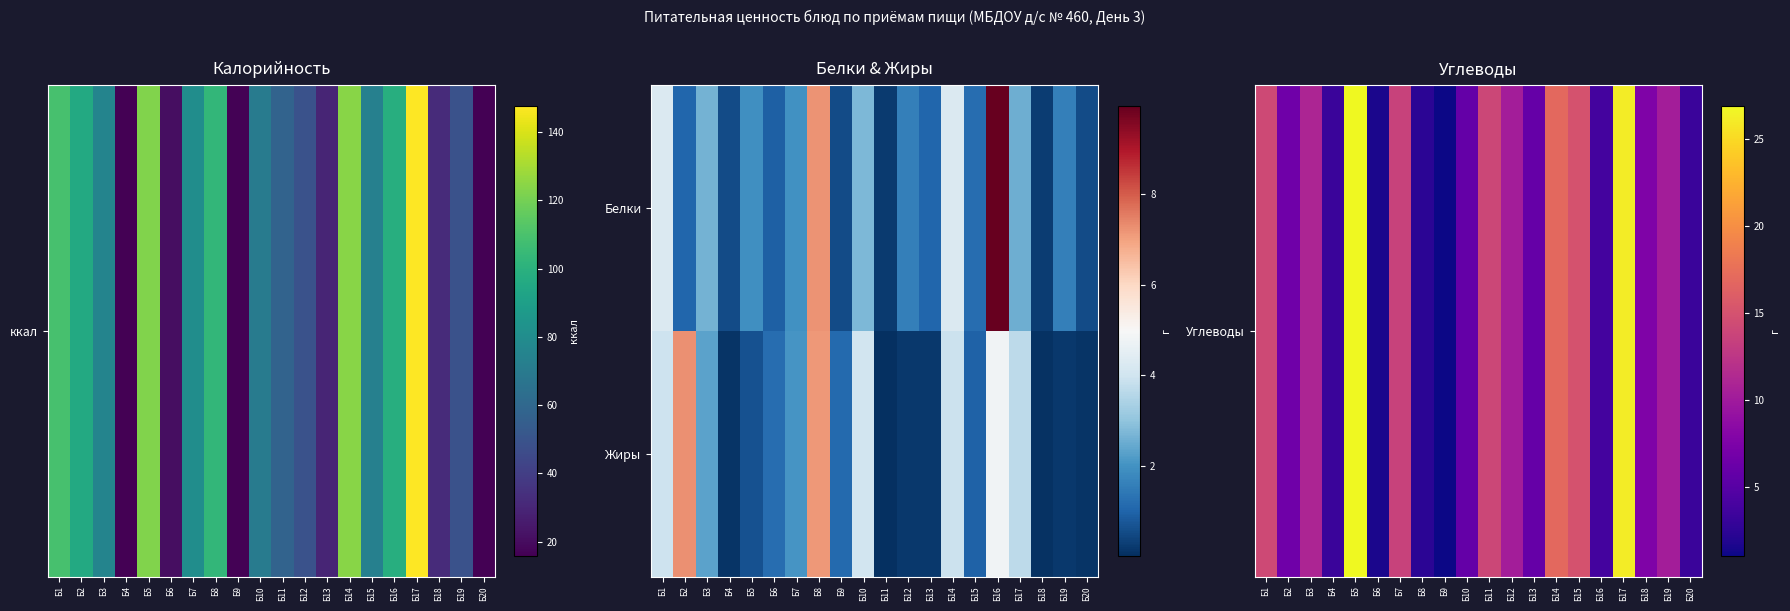

Which series has the widest spread of values?

Углеводы